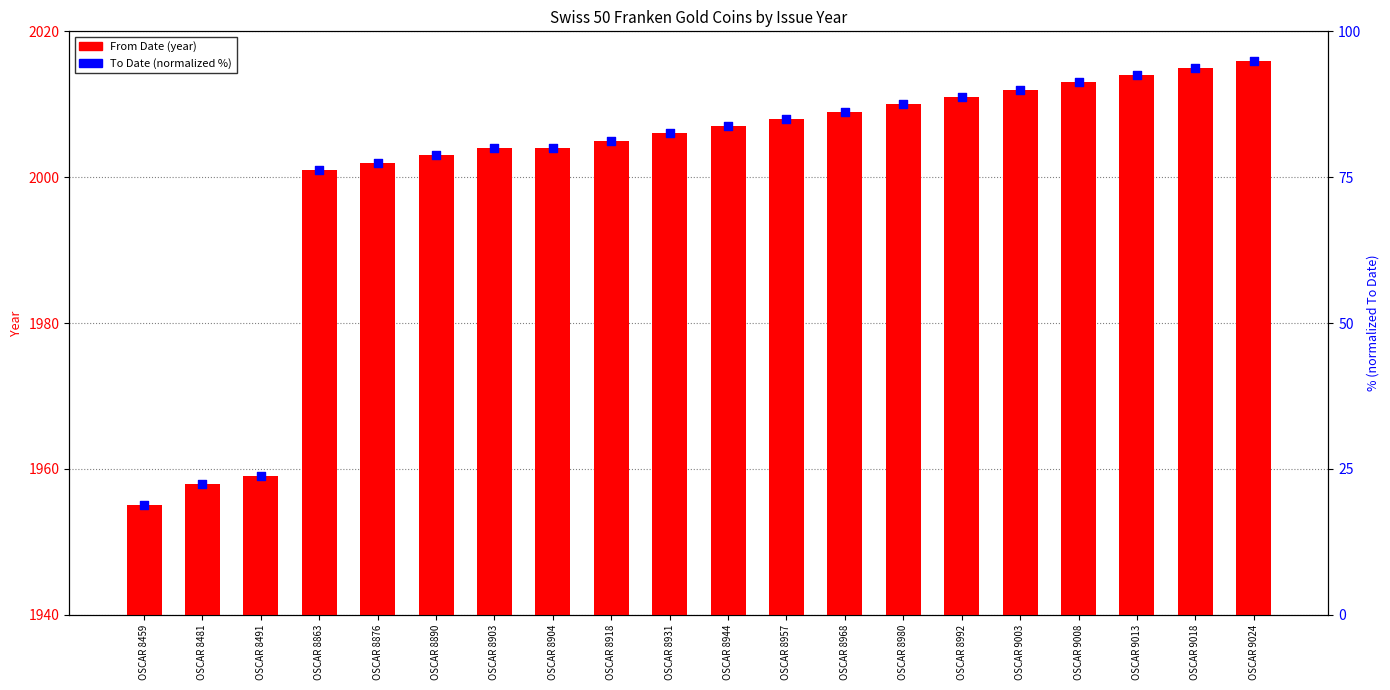

At how many categories does at least one series exceed 742?

20